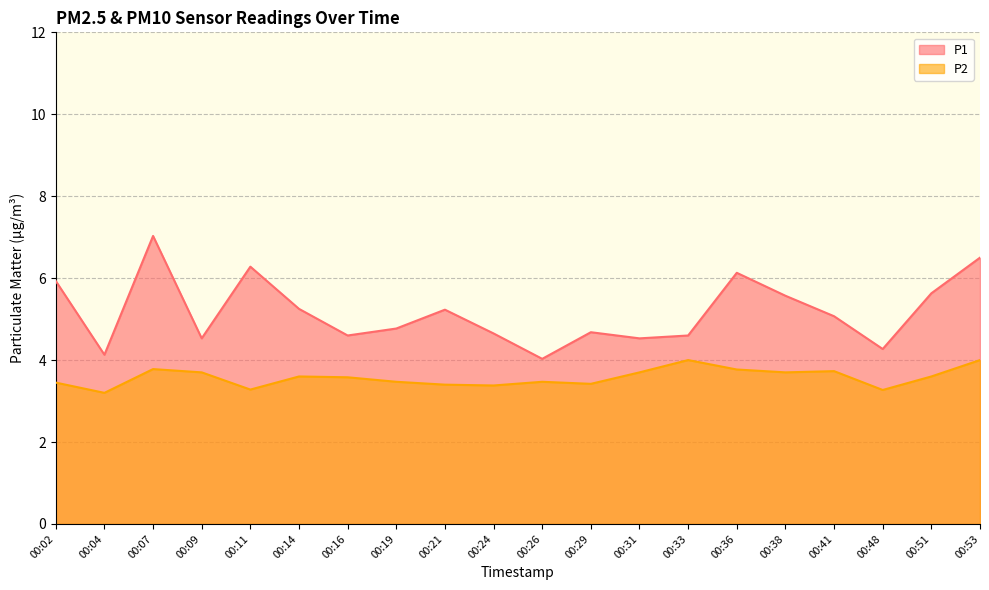

Reading left to right, list all the values displayed in this chart.

P1: 5.9	4.1	7.0	4.5	6.3	5.2	4.6	4.8	5.2	4.7	4.0	4.7	4.5	4.6	6.1	5.6	5.1	4.3	5.6	6.5
P2: 3.5	3.2	3.8	3.7	3.3	3.6	3.6	3.5	3.4	3.4	3.5	3.4	3.7	4.0	3.8	3.7	3.7	3.3	3.6	4.0